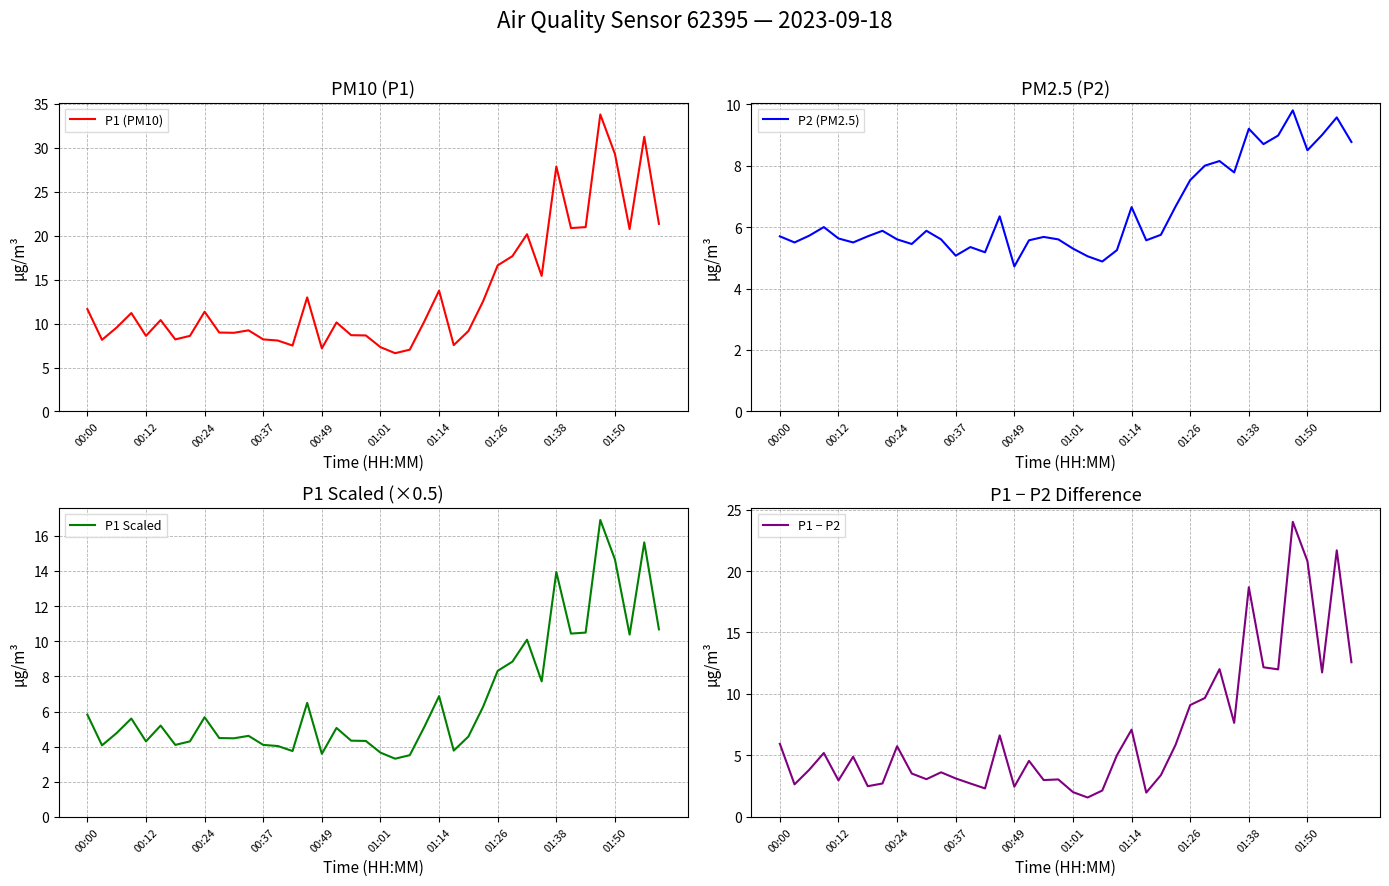

Does the chart have visible grid lines?

Yes